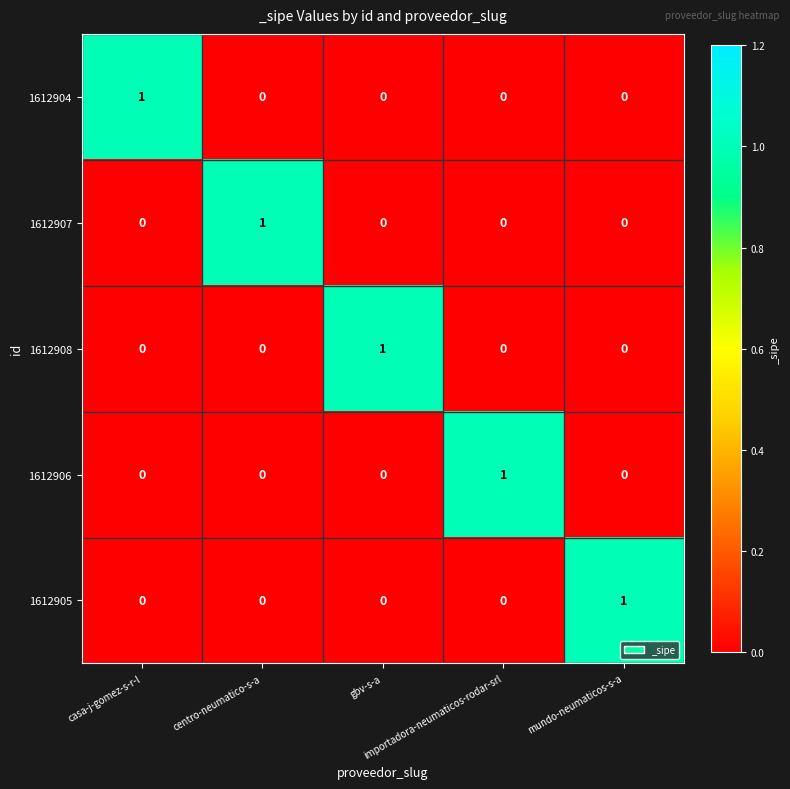

How many 1612905 values are between 0 and 1?

5